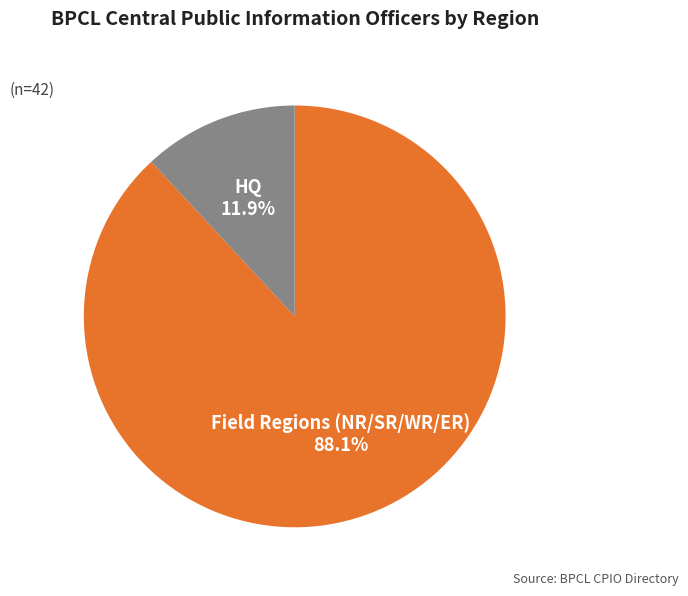

Rank the categories by value from highest to lowest.

Field Regions (NR/SR/WR/ER), HQ